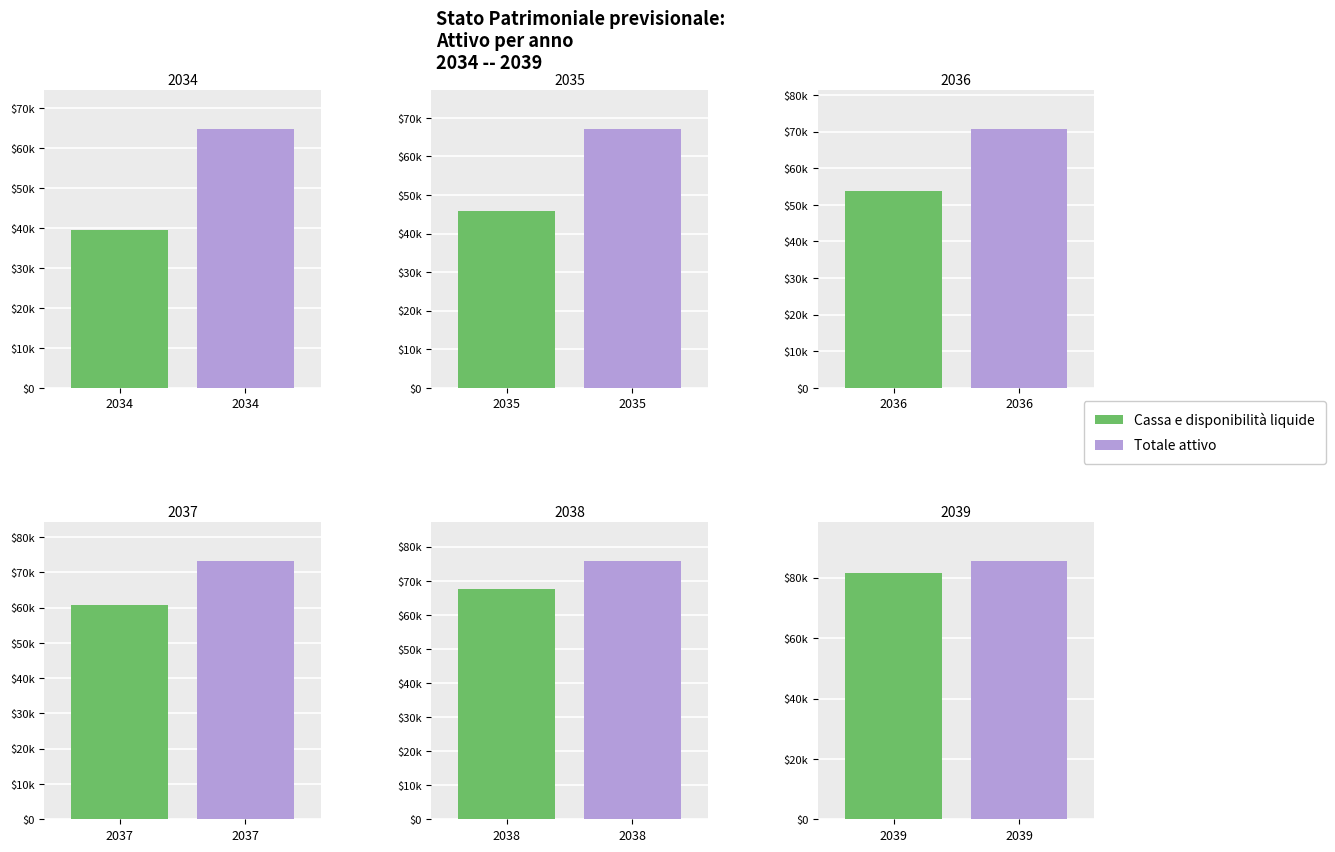

What is the sum of all Cassa e disponibilità liquide values?

348750.4